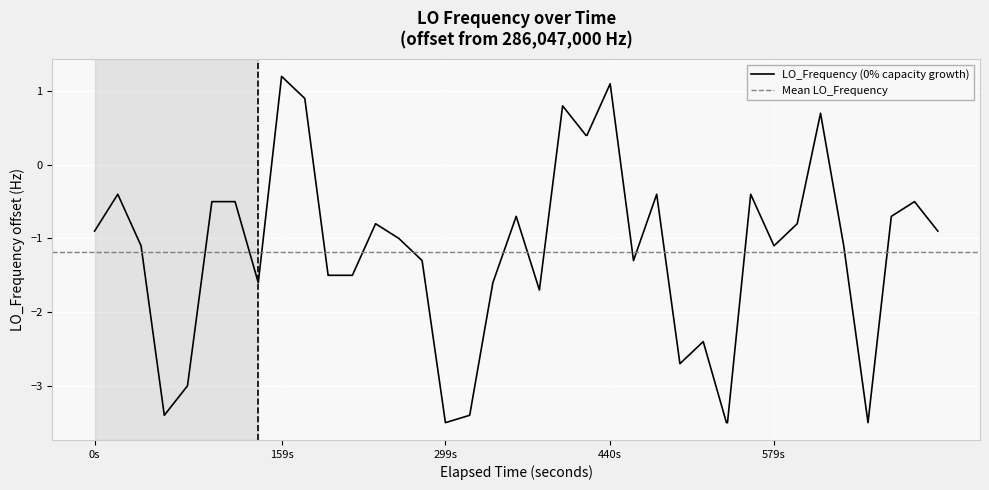

What is the average value?

-1.2